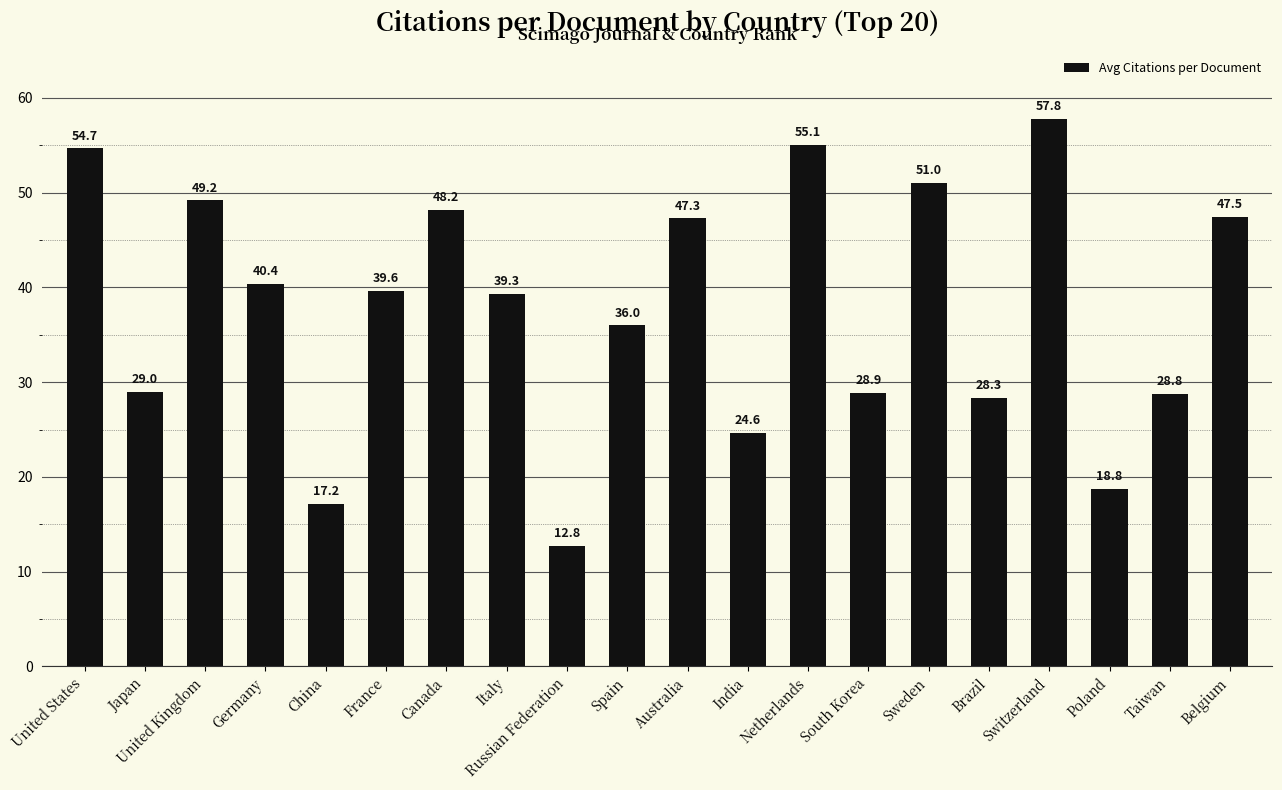

The chart shows a value of 7.4 at Russian Federation. True or false?

False